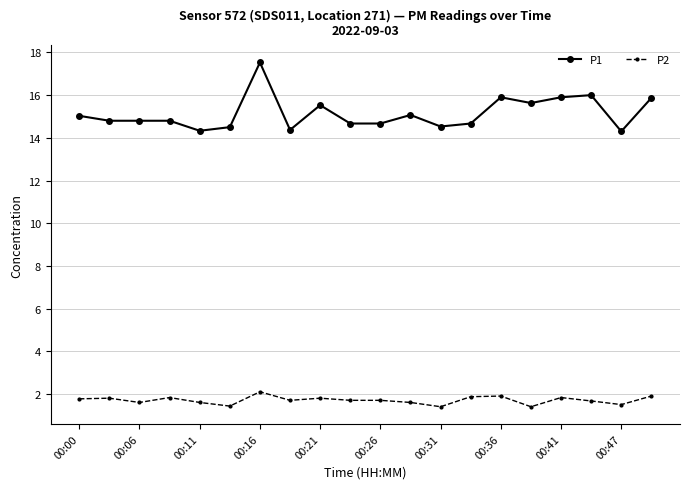

How many lines are shown in the chart?

2